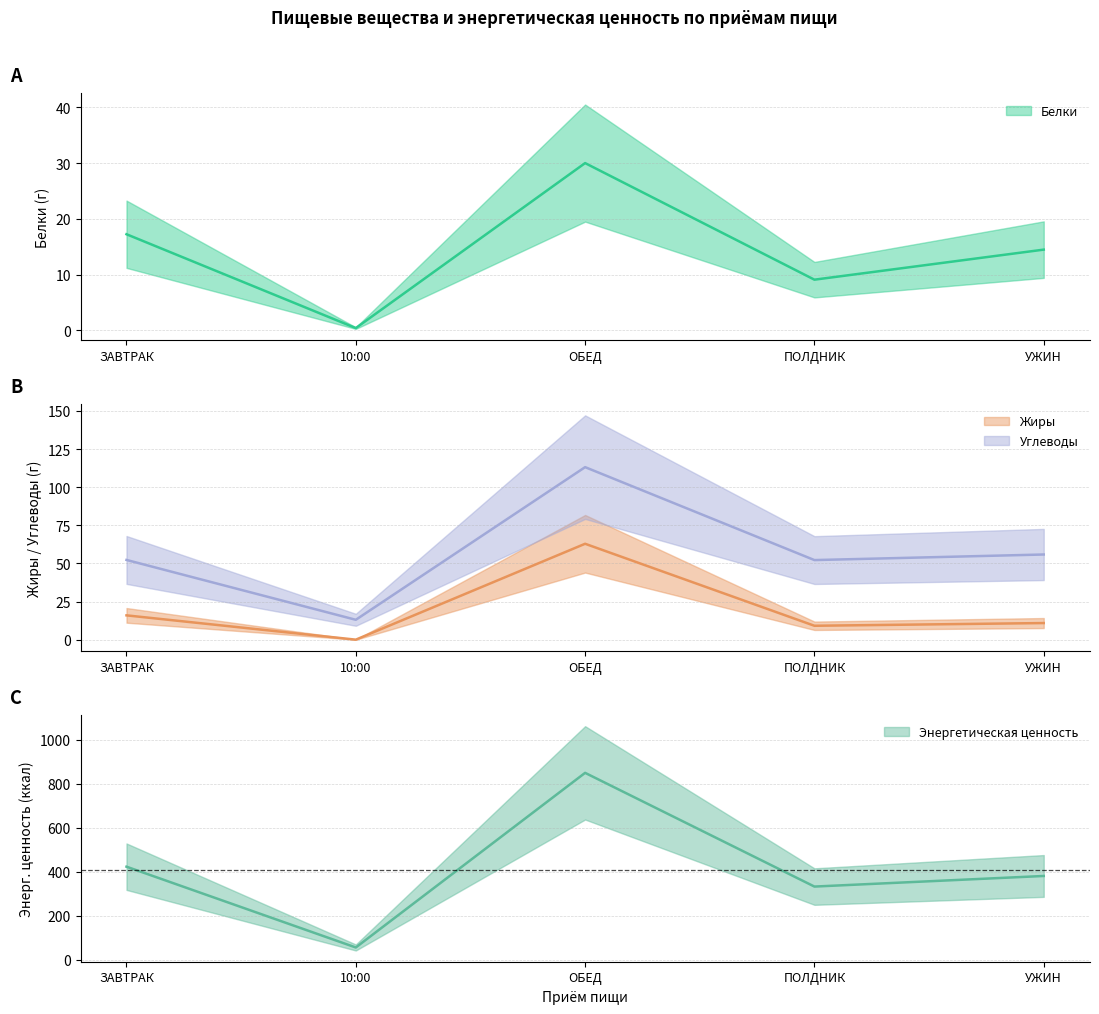

True or false: Энергетическая ценность and Жиры cross at least once.

False